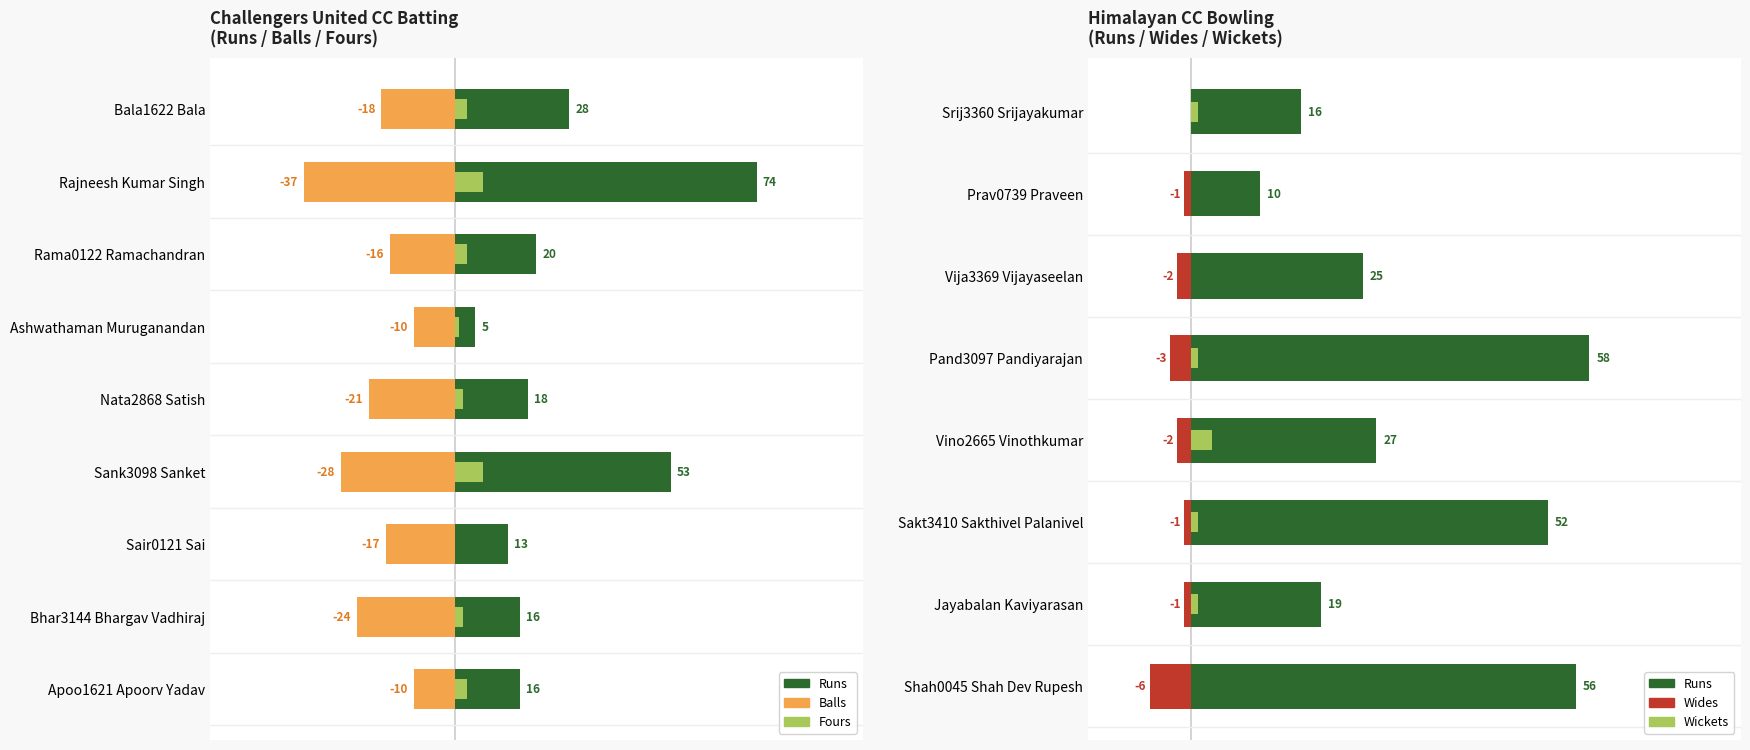

How many bars are there in each group?

3